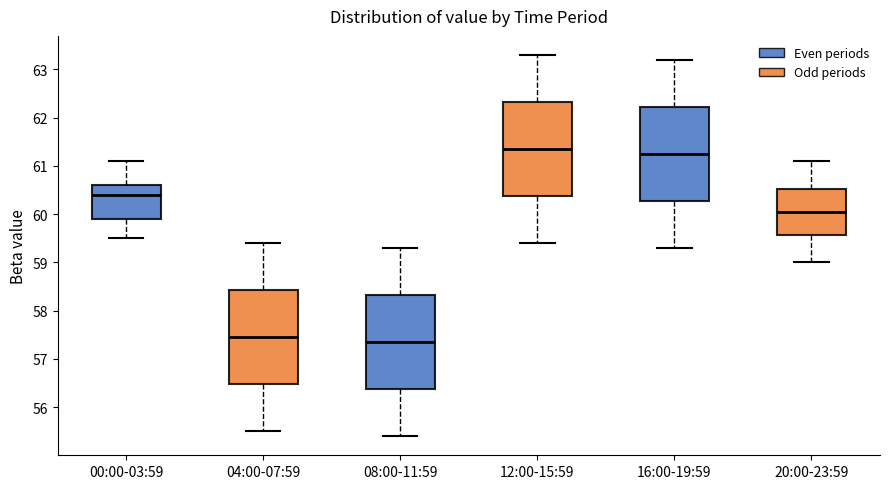

Reading left to right, transcribe this box plot: for each box, give where its median line is, the range the box spans, and where its two whiskers end, as read against the y-axis. The values are not printed on the chart, so give them approximately, as read against the axis.

00:00-03:59: median 60.4, box 59.9 to 60.6, whiskers 59.5 to 61.1
04:00-07:59: median 57.5, box 56.5 to 58.4, whiskers 55.5 to 59.4
08:00-11:59: median 57.4, box 56.4 to 58.3, whiskers 55.4 to 59.3
12:00-15:59: median 61.4, box 60.4 to 62.3, whiskers 59.4 to 63.3
16:00-19:59: median 61.3, box 60.3 to 62.2, whiskers 59.3 to 63.2
20:00-23:59: median 60.1, box 59.6 to 60.5, whiskers 59.0 to 61.1